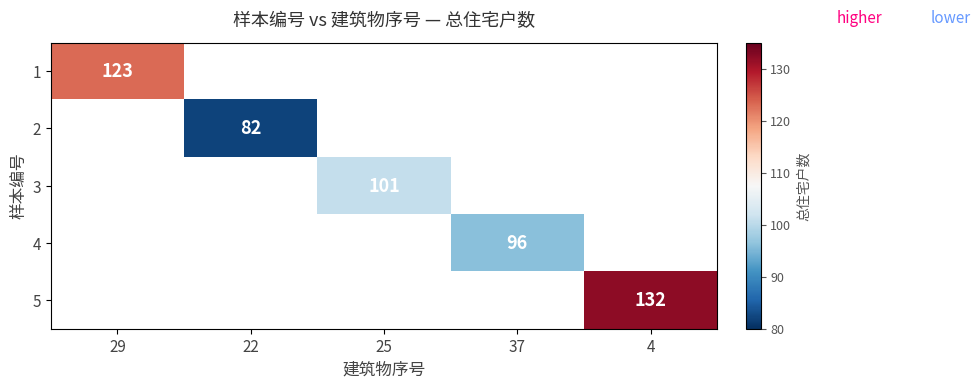

What is the smallest value displayed?

82.0